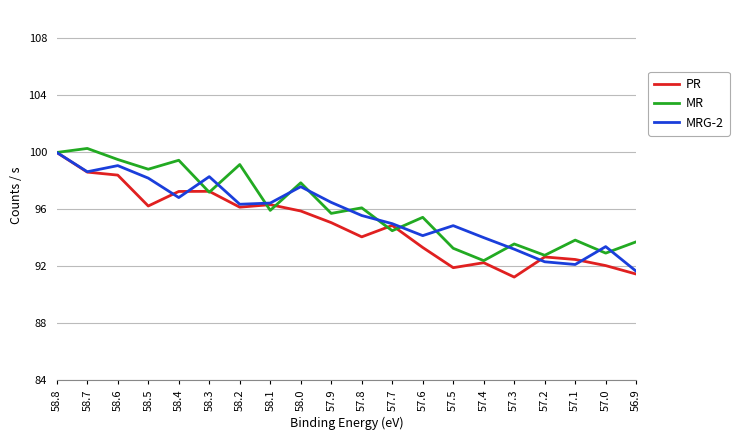

What is the label of the 16th point from the left?

57.3